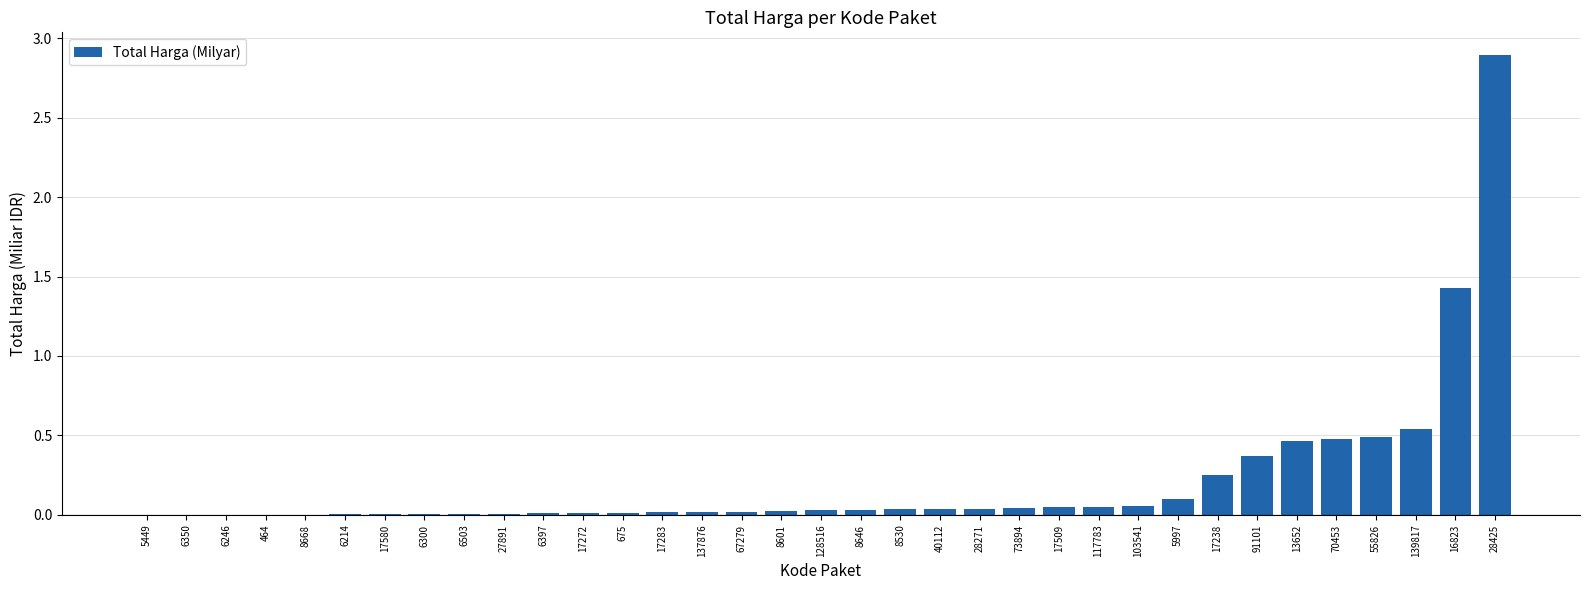

The value at 13652 is 0.5. True or false?

True